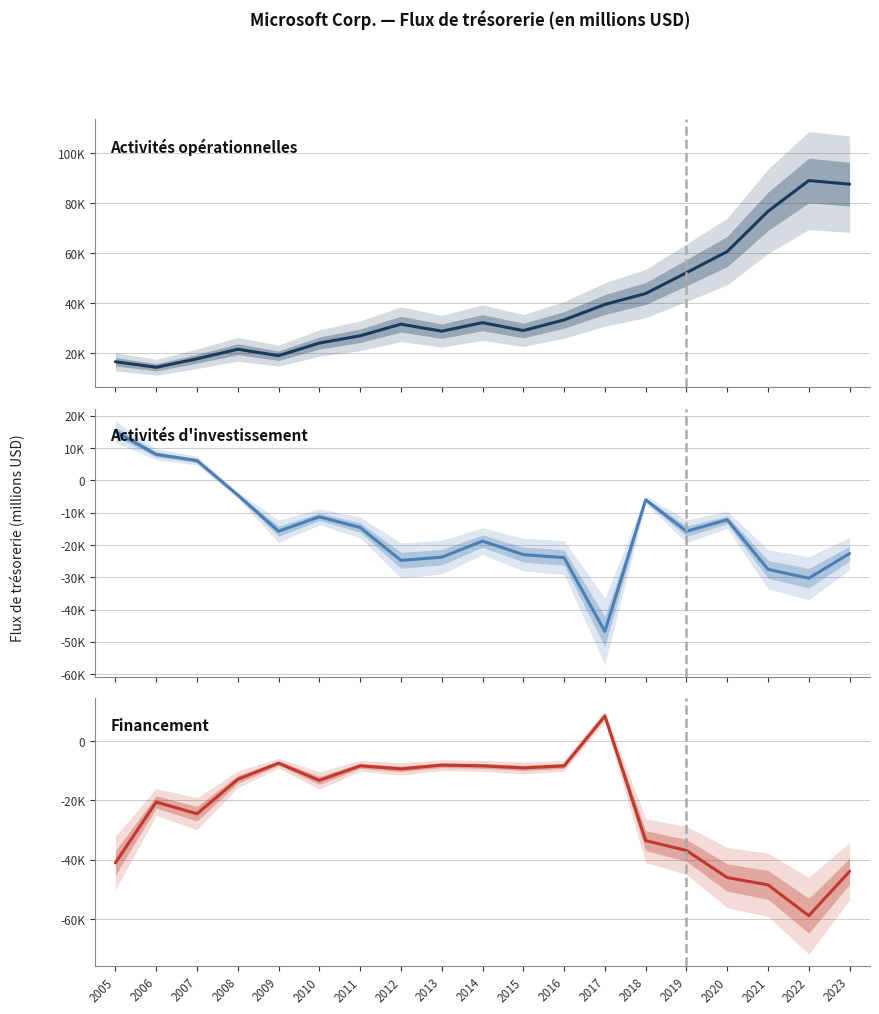

Reading left to right, extract all data points from this chart.

Activités opérationnelles: 2005=16605	2006=14404	2007=17796	2008=21612	2009=19037	2010=24073	2011=26994	2012=31626	2013=28833	2014=32231	2015=29080	2016=33325	2017=39507	2018=43884	2019=52185	2020=60675	2021=76740	2022=89035	2023=87582
Activités d'investissement: 2005=15027	2006=8003	2007=6089	2008=-4587	2009=-15770	2010=-11314	2011=-14616	2012=-24786	2013=-23811	2014=-18833	2015=-23001	2016=-23950	2017=-46781	2018=-6061	2019=-15773	2020=-12223	2021=-27577	2022=-30311	2023=-22680
Financement: 2005=-41078	2006=-20562	2007=-24544	2008=-12934	2009=-7463	2010=-13291	2011=-8376	2012=-9408	2013=-8148	2014=-8394	2015=-9080	2016=-8393	2017=8408	2018=-33590	2019=-36887	2020=-46031	2021=-48486	2022=-58876	2023=-43935